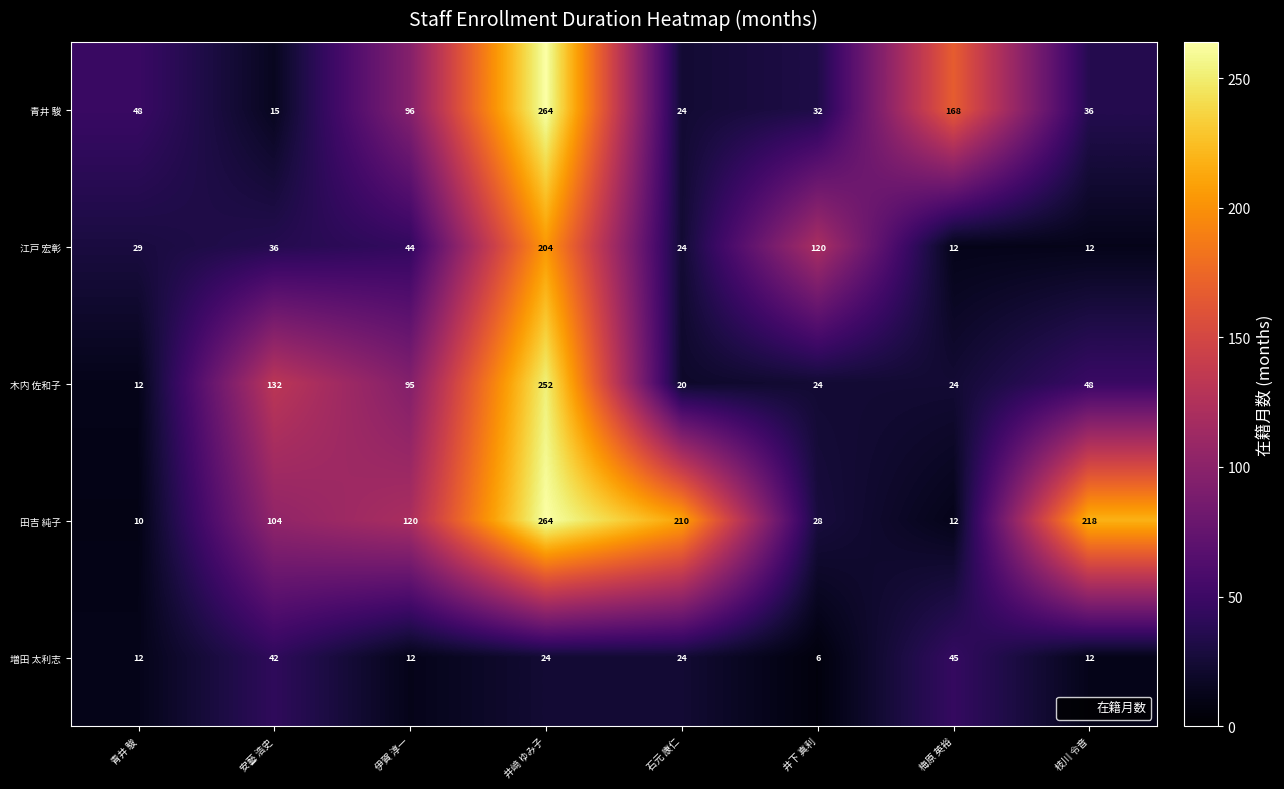

How many distinct data groups are displayed?

5